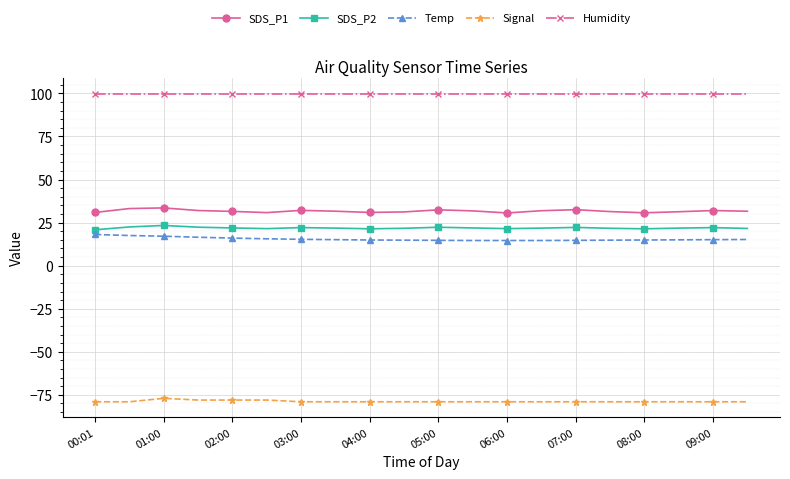

What is the value of the SDS_P2 point at the 5th from the left?

21.9